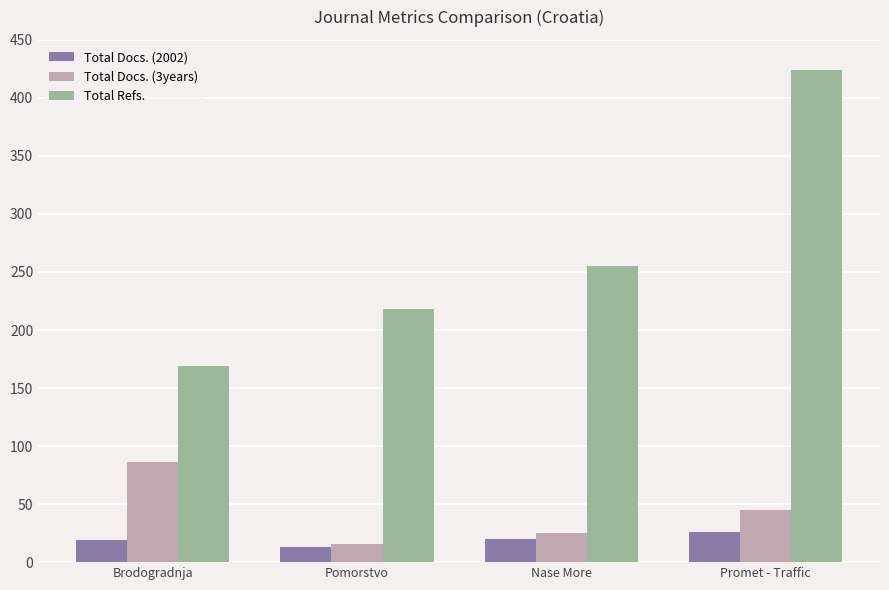

What position from the right is Nase More?

2